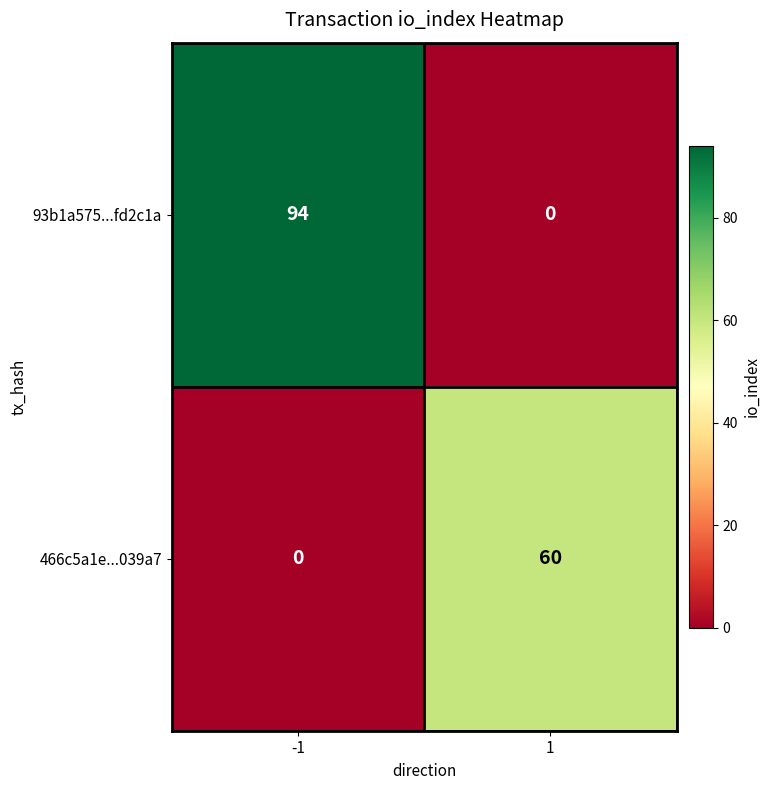

At 1, list the series in order from largest to smallest.

466c5a1e...039a7, 93b1a575...fd2c1a